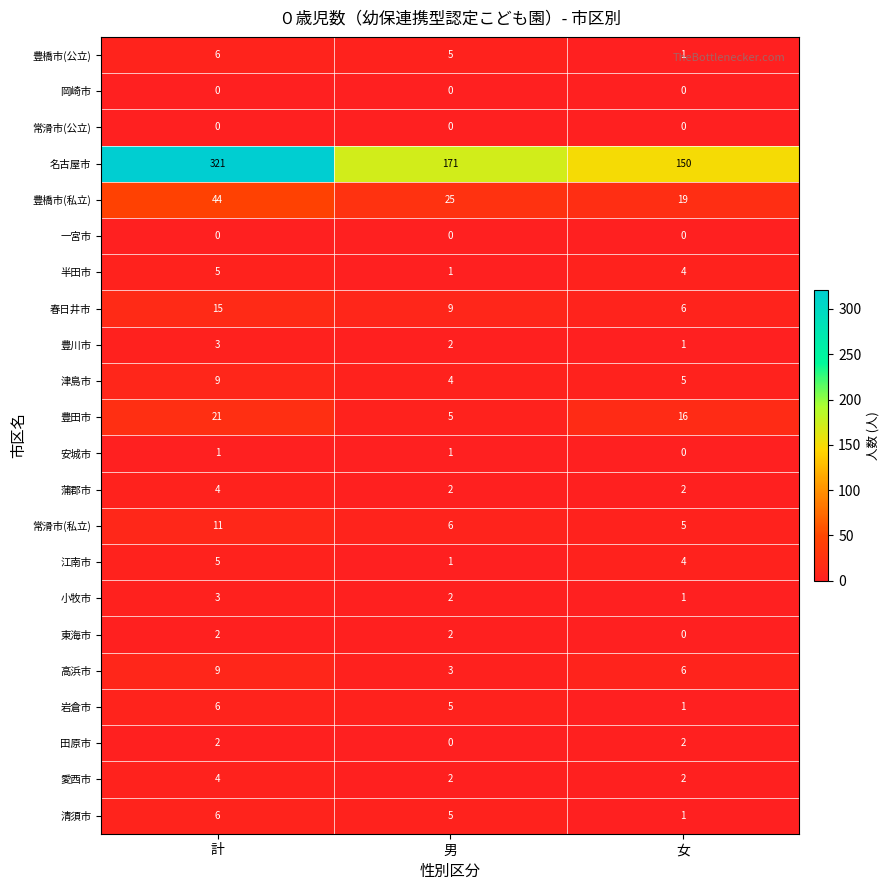

What is the sum of all 岩倉市 values?

12